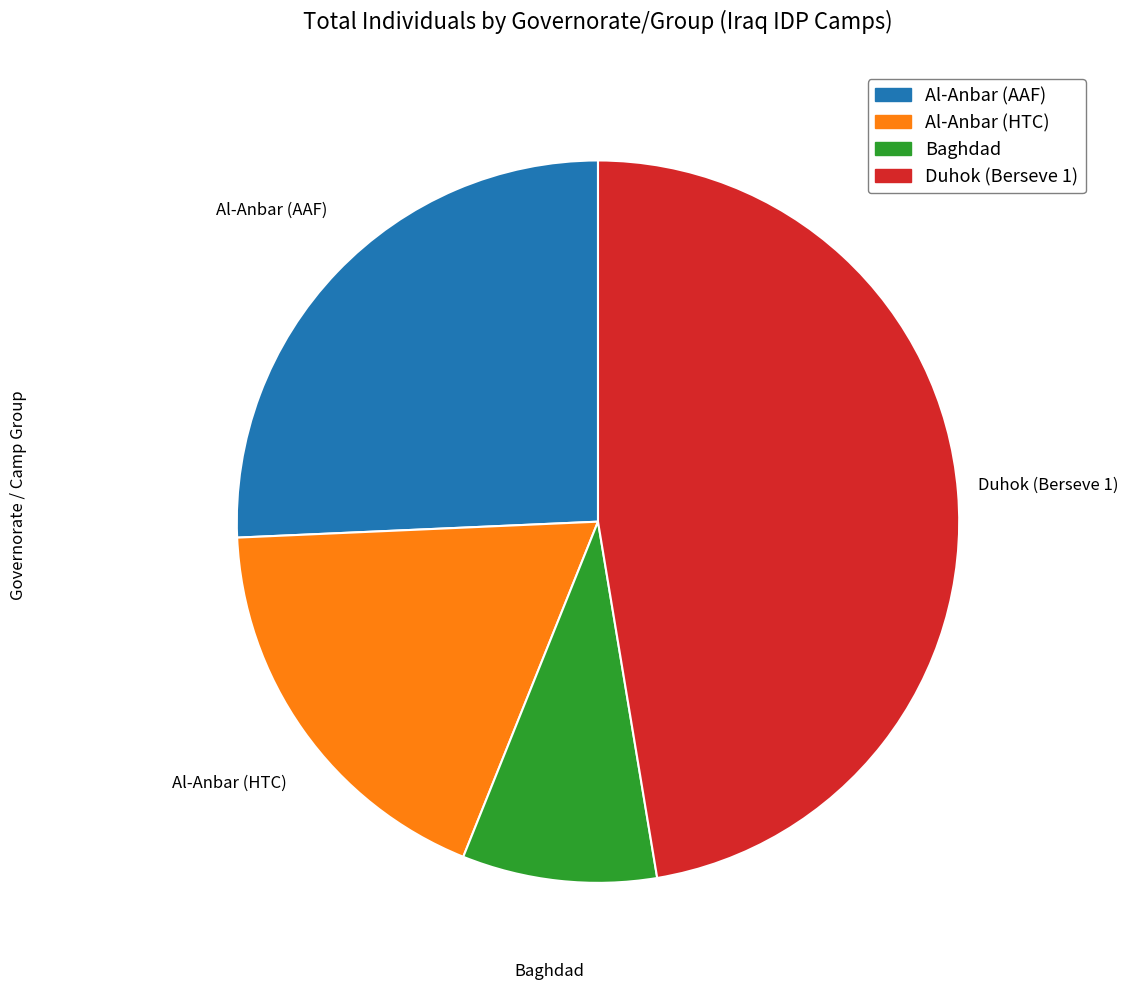

Is there a majority slice in this chart?

No